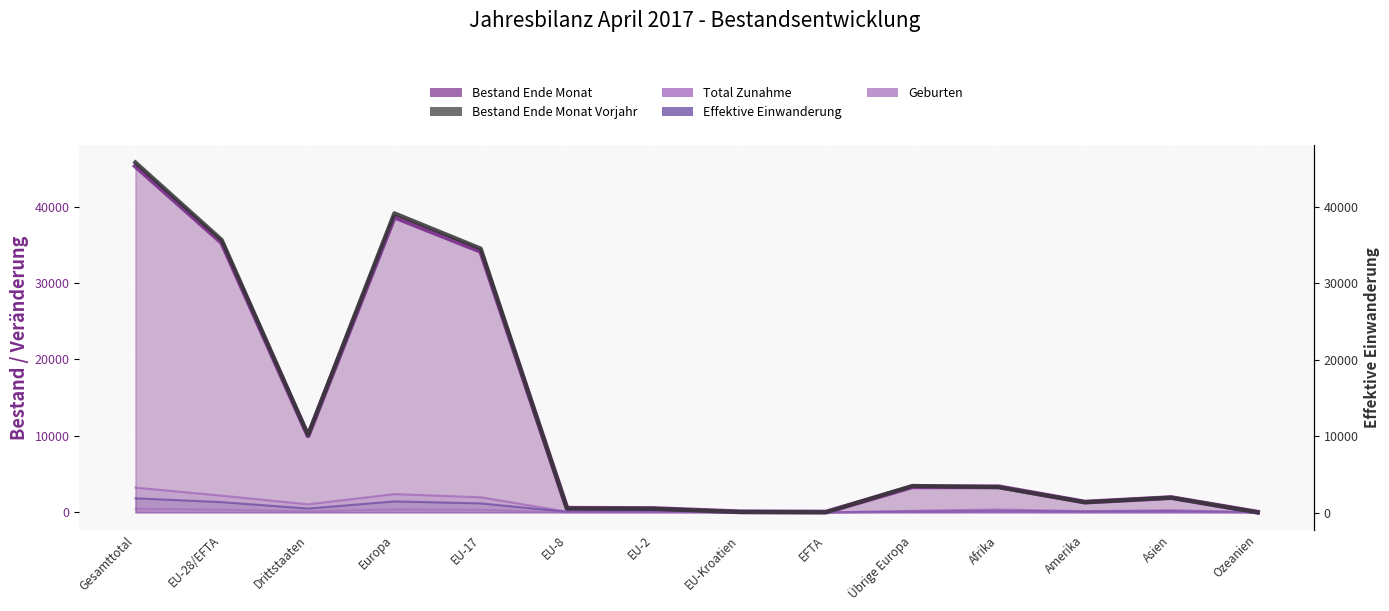

True or false: Total Zunahme and Bestand Ende Monat intersect in this chart.

False